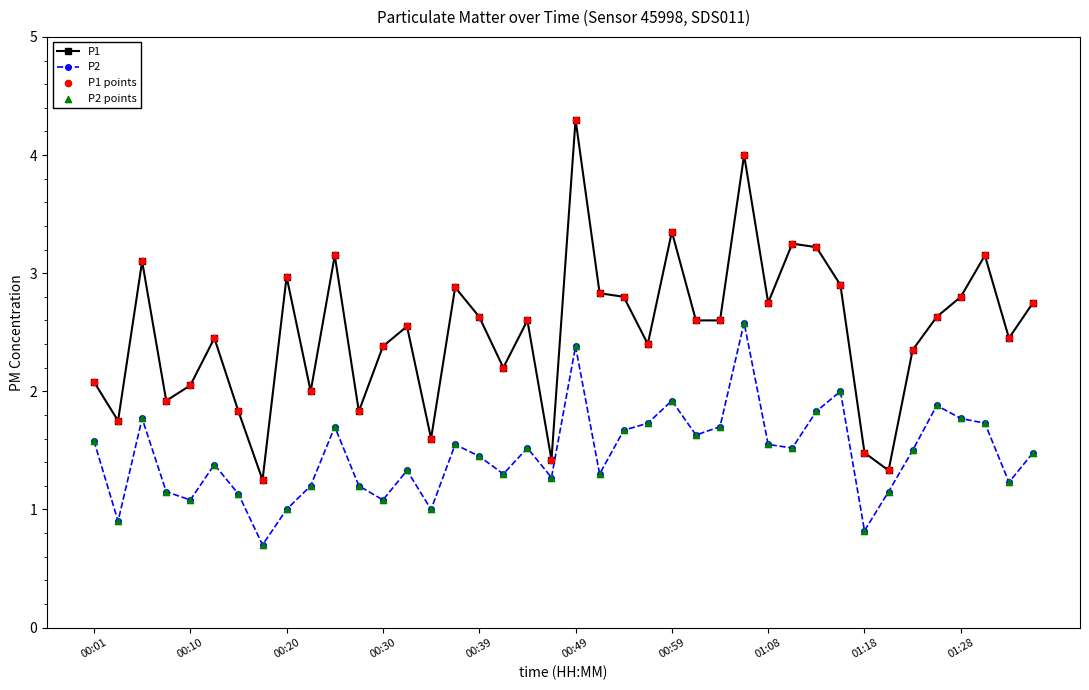

Which series has the largest range (max minus min)?

P1